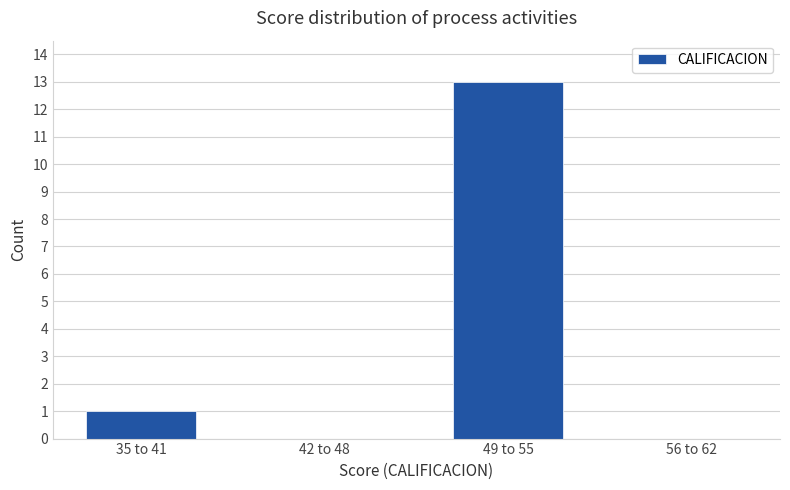

Reading left to right, transcribe all the data shown in this chart.

35 to 41=1	42 to 48=0	49 to 55=13	56 to 62=0